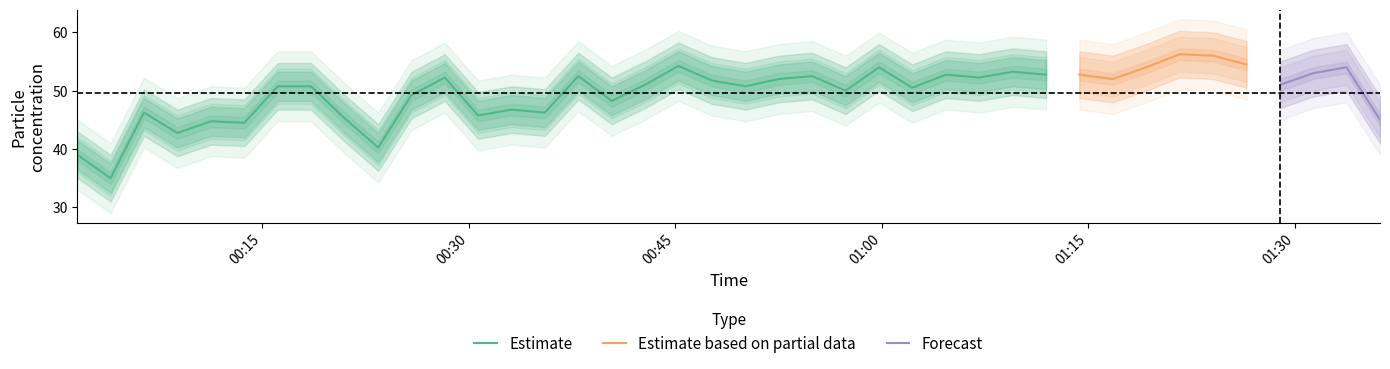

At which category does PMS_P2 reach its first local valley?

2022/03/04 00:04:00